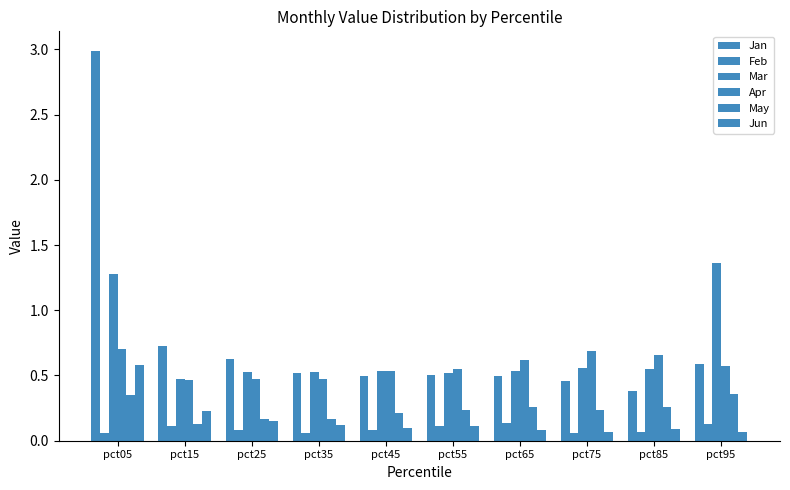

At which category does the chart reach its minimum across all series?

pct75